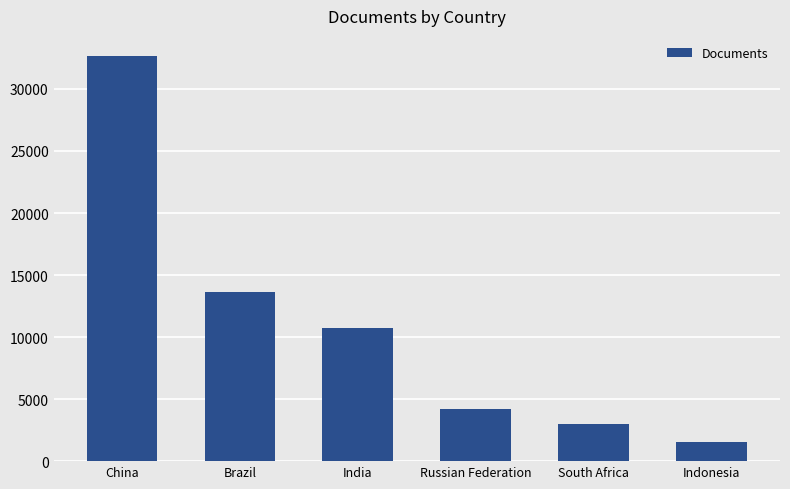

How many data points are less than 10725?

3